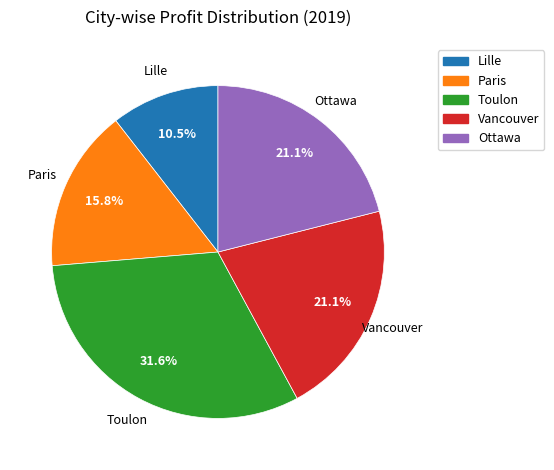

Combined, do Ottawa and Vancouver account for over 50%?

No